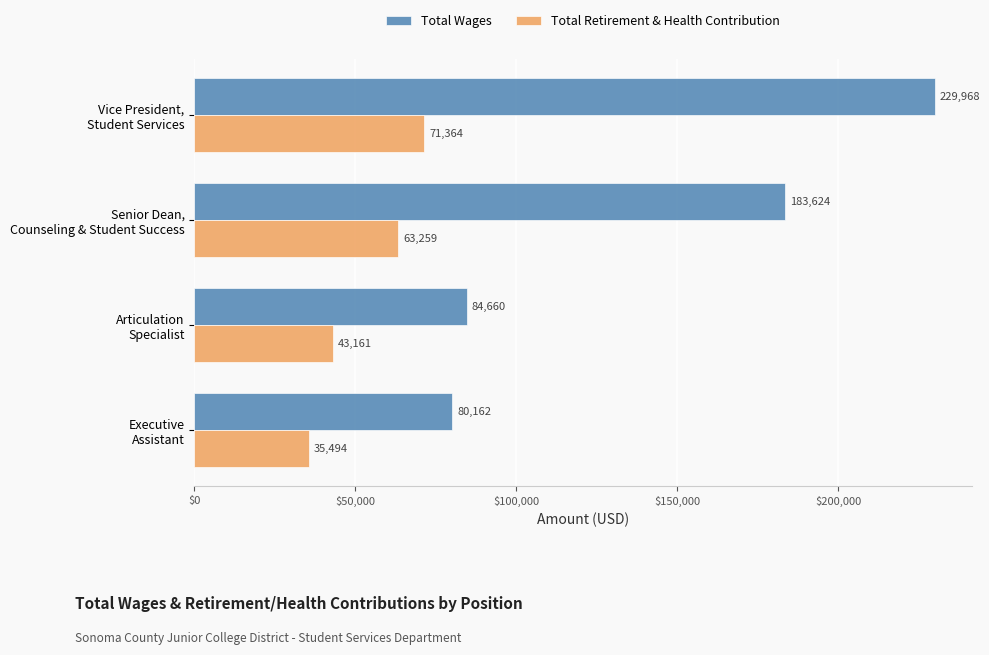

Which series has the largest total across all categories?

Total Wages